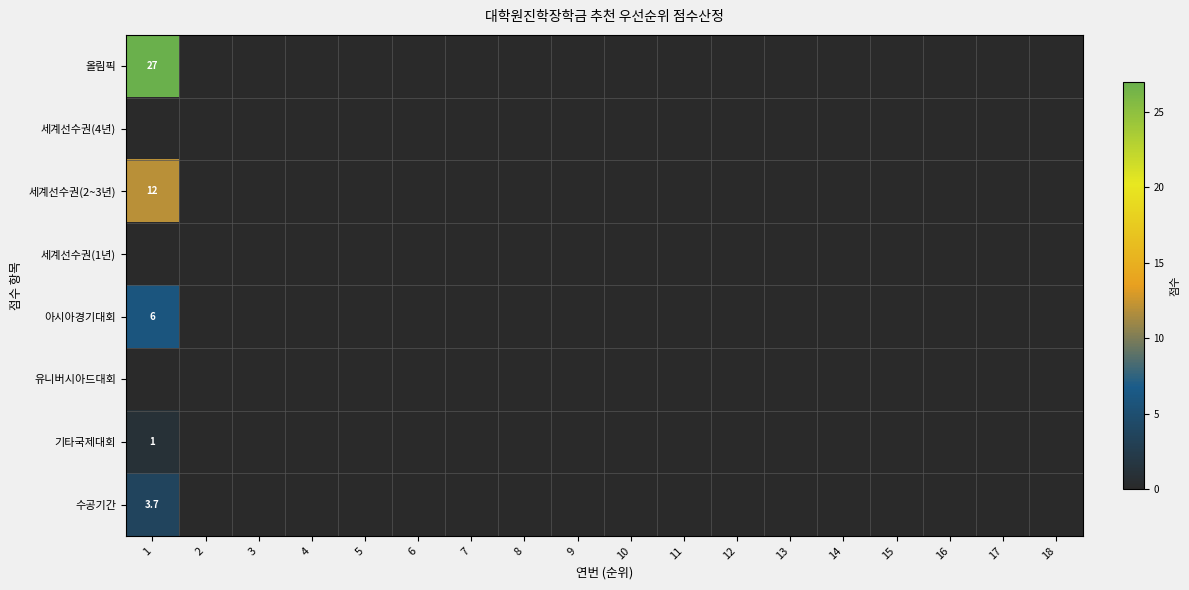

Is it true that 세계선수권(1년) equals 0.0 at 15?

True